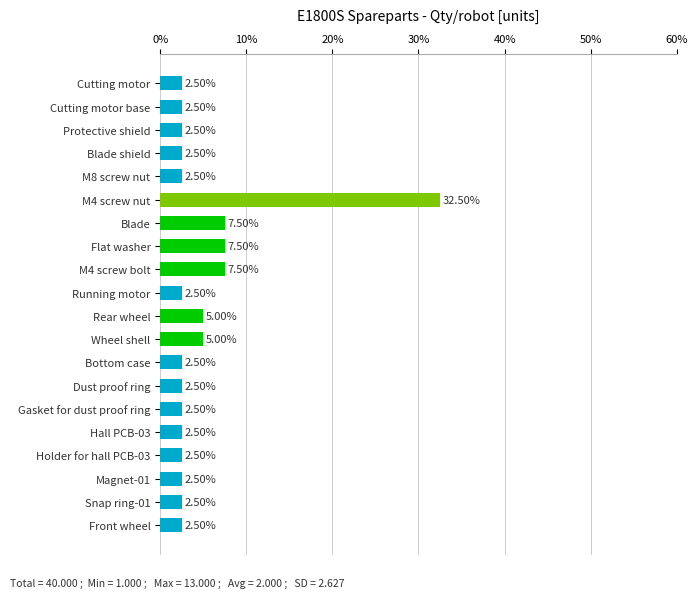

What is the label of the 1st bar from the bottom?

Front wheel